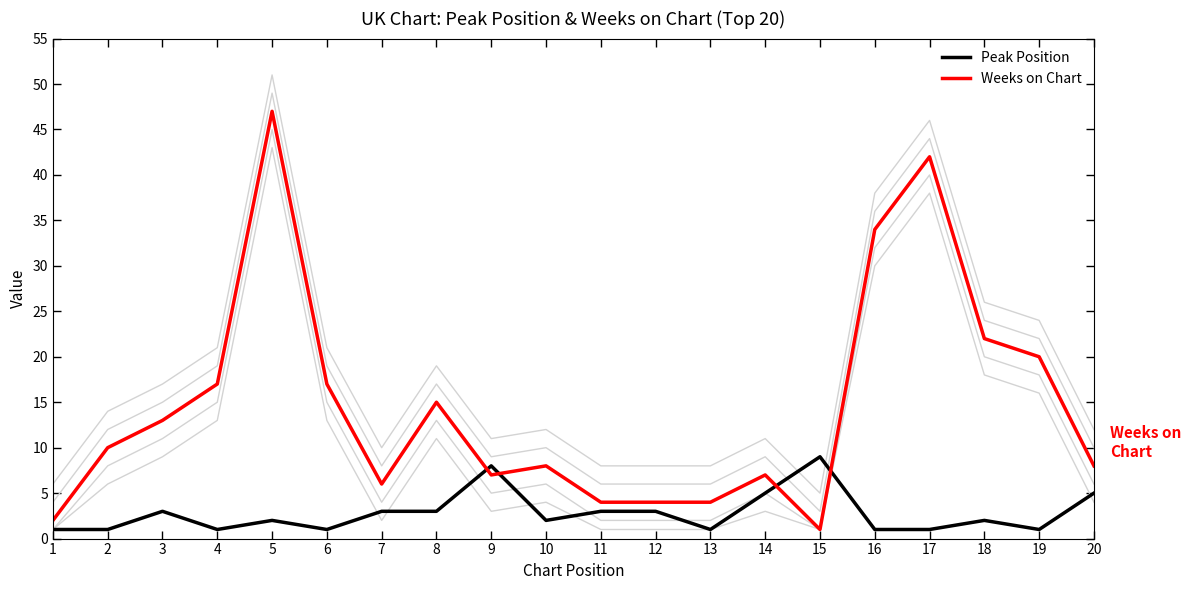

How many interior local valleys does the Peak Position series have?

5